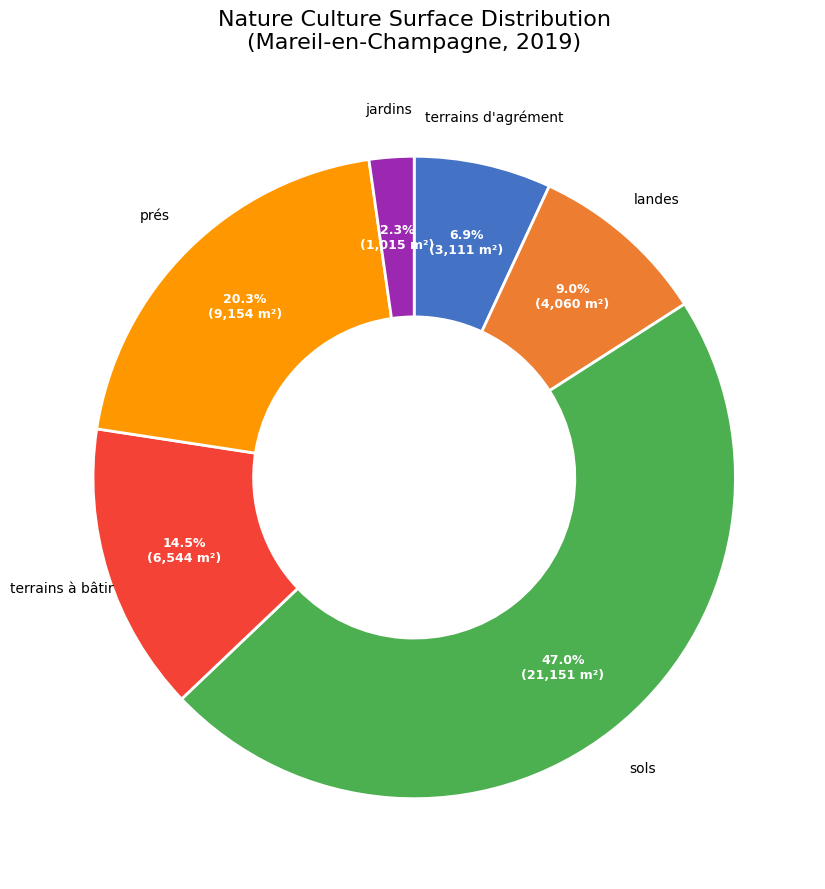

Is there a majority slice in this chart?

No